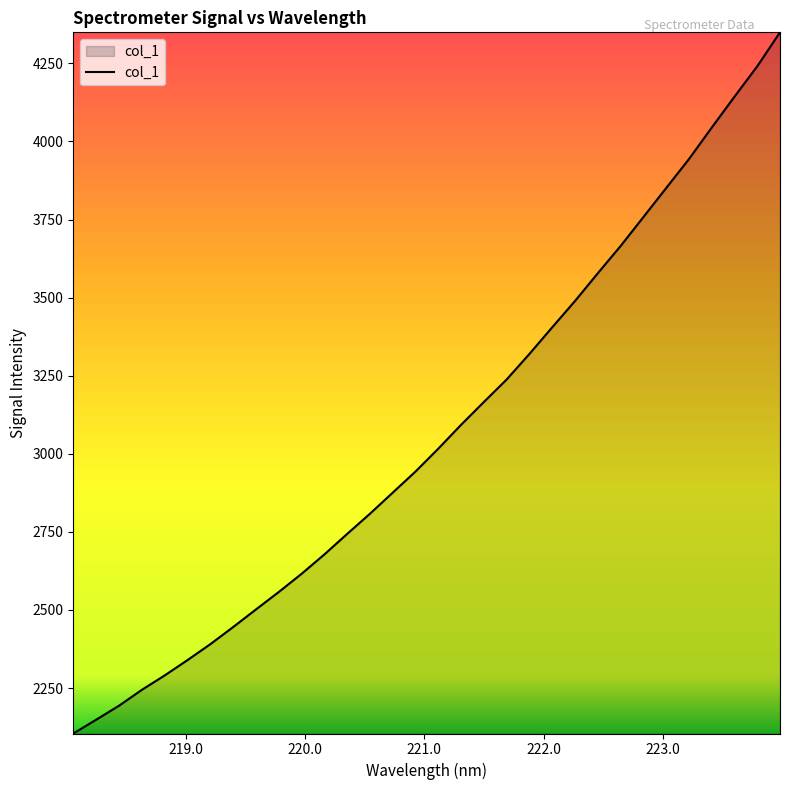

What is the maximum value shown in the chart?

4349.2